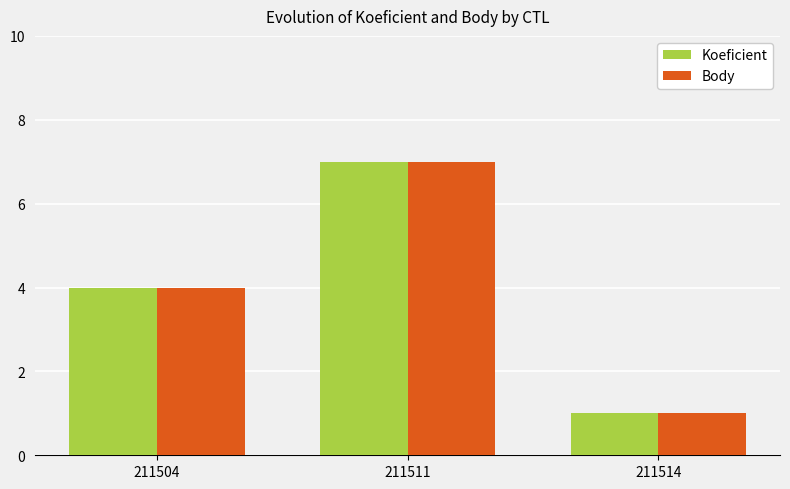

The value of Body at 211511 is 10. True or false?

False